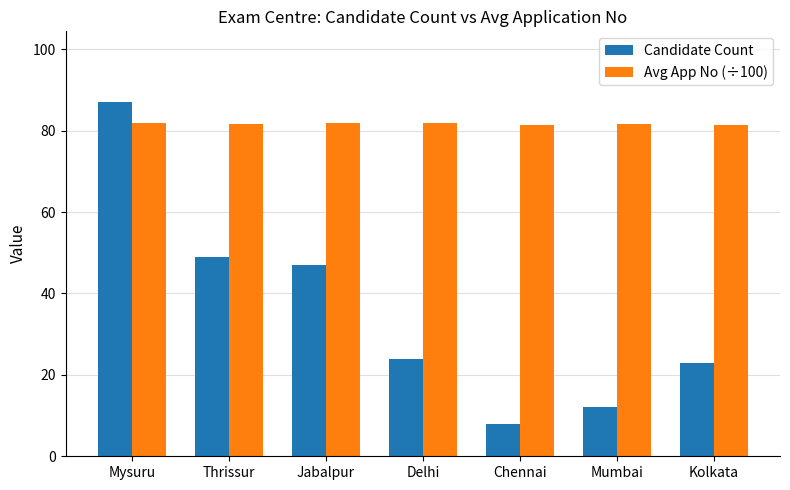

What is the maximum value for Candidate Count?

87.0